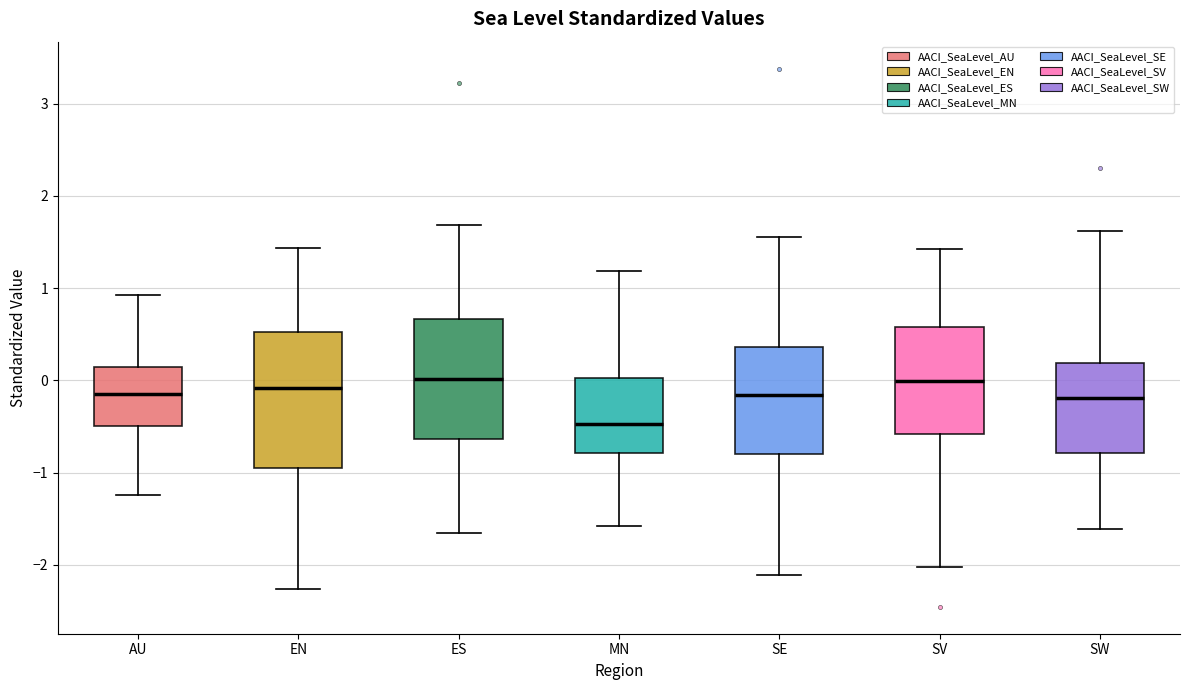

Reading left to right, read every box against the y-axis: the position of its median line, the range the box covers, and the ends of its whiskers. The values are not printed on the chart, so give them approximately, as read against the axis.

AU: median -0.1, box -0.5 to 0.1, whiskers -1.2 to 0.9
EN: median -0.1, box -1.0 to 0.5, whiskers -2.3 to 1.4
ES: median 0.0, box -0.6 to 0.7, whiskers -1.7 to 1.7
MN: median -0.5, box -0.8 to 0.0, whiskers -1.6 to 1.2
SE: median -0.2, box -0.8 to 0.4, whiskers -2.1 to 1.6
SV: median 0.0, box -0.6 to 0.6, whiskers -2.0 to 1.4
SW: median -0.2, box -0.8 to 0.2, whiskers -1.6 to 1.6